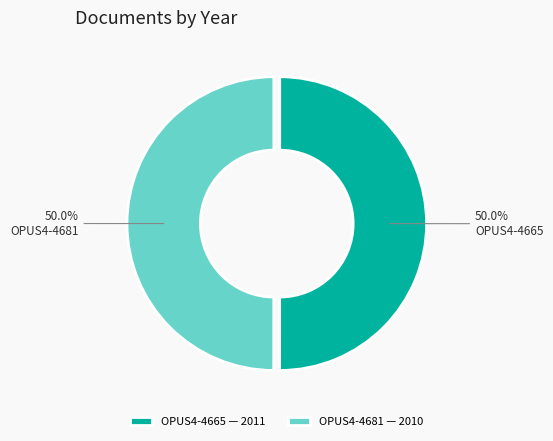

To the nearest percent, what percentage of the pie is OPUS4-4681?

50%